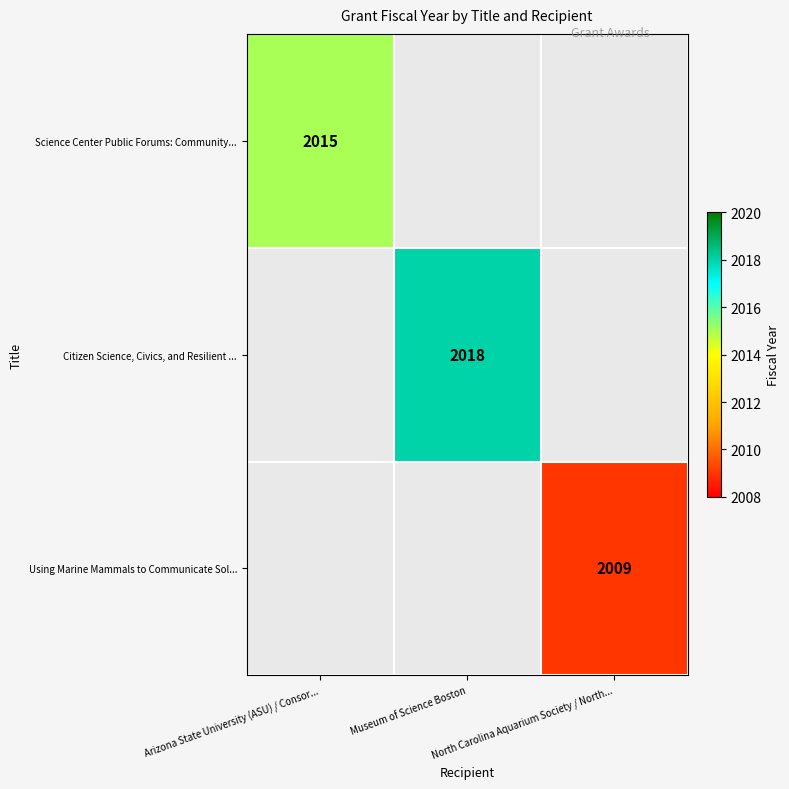

List the labels in order of Citizen Science, Civics, and Resilient ... value, largest first.

Arizona State University (ASU) / Consor..., Museum of Science Boston, North Carolina Aquarium Society / North...